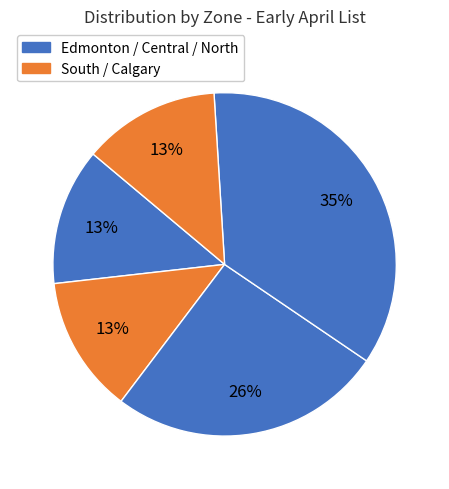

Count the number of slices in the pie.

5